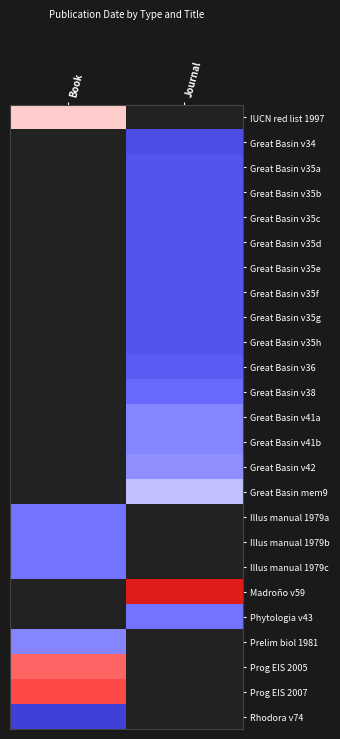

At which category does the chart reach its minimum across all series?

Book